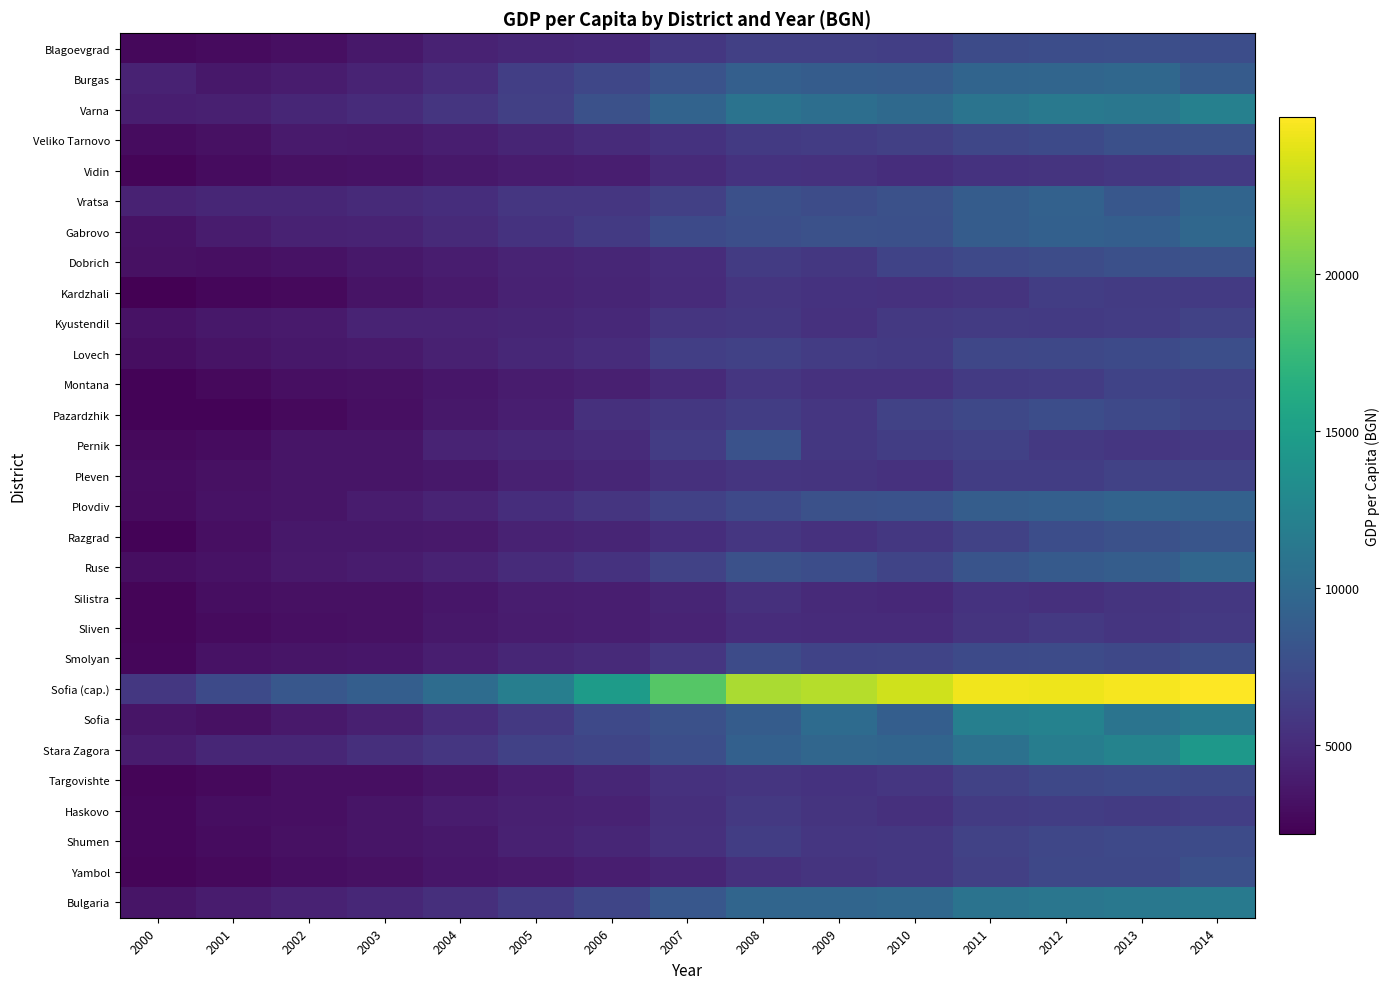

Reading left to right, transcribe all the data shown in this chart.

Blagoevgrad: 2000=2671.3	2001=2871.0	2002=3124.0	2003=3664.0	2004=4308.0	2005=4630.0	2006=4804.0	2007=5827.0	2008=6533.0	2009=6487.0	2010=6398.0	2011=7363.0	2012=7532.0	2013=7605.0	2014=7567.0
Burgas: 2000=4353.7	2001=3637.0	2002=3919.0	2003=4445.0	2004=5094.0	2005=6410.0	2006=7051.0	2007=7999.0	2008=9081.0	2009=8778.0	2010=8725.0	2011=9539.0	2012=9591.0	2013=9806.0	2014=8687.0
Varna: 2000=4063.6	2001=4175.0	2002=4582.0	2003=4964.0	2004=5705.0	2005=6456.0	2006=7810.0	2007=9409.0	2008=10820.0	2009=10371.0	2010=9950.0	2011=10911.0	2012=11395.0	2013=11235.0	2014=12096.0
Veliko Tarnovo: 2000=2917.4	2001=3234.0	2002=3811.0	2003=3704.0	2004=4053.0	2005=4530.0	2006=4993.0	2007=5546.0	2008=6057.0	2009=6186.0	2010=6512.0	2011=7059.0	2012=7335.0	2013=7758.0	2014=7801.0
Vidin: 2000=2480.0	2001=2922.0	2002=3200.0	2003=3274.0	2004=3615.0	2005=3935.0	2006=4081.0	2007=4866.0	2008=5489.0	2009=5388.0	2010=5112.0	2011=5471.0	2012=5565.0	2013=5876.0	2014=6034.0
Vratsa: 2000=4312.9	2001=4577.0	2002=4637.0	2003=4853.0	2004=5155.0	2005=5751.0	2006=5820.0	2007=6454.0	2008=7702.0	2009=7464.0	2010=7867.0	2011=8815.0	2012=9256.0	2013=8361.0	2014=9494.0
Gabrovo: 2000=3262.9	2001=3866.0	2002=4394.0	2003=4408.0	2004=4856.0	2005=5534.0	2006=6027.0	2007=7325.0	2008=7692.0	2009=7837.0	2010=7711.0	2011=8816.0	2012=9194.0	2013=8985.0	2014=9804.0
Dobrich: 2000=3224.0	2001=3068.0	2002=3297.0	2003=3643.0	2004=4033.0	2005=4462.0	2006=4637.0	2007=5089.0	2008=6159.0	2009=5851.0	2010=6748.0	2011=7201.0	2012=7440.0	2013=7747.0	2014=7802.0
Kardzhali: 2000=2166.8	2001=2607.0	2002=2730.0	2003=3332.0	2004=3810.0	2005=4340.0	2006=4512.0	2007=4981.0	2008=5710.0	2009=5513.0	2010=5422.0	2011=5602.0	2012=6285.0	2013=6151.0	2014=6041.0
Kyustendil: 2000=3261.7	2001=3648.0	2002=3844.0	2003=4453.0	2004=4467.0	2005=4566.0	2006=4825.0	2007=5676.0	2008=5832.0	2009=5439.0	2010=5925.0	2011=6119.0	2012=6078.0	2013=6195.0	2014=6656.0
Lovech: 2000=2998.3	2001=3357.0	2002=3627.0	2003=3818.0	2004=4286.0	2005=4704.0	2006=5036.0	2007=6378.0	2008=6569.0	2009=6235.0	2010=6068.0	2011=7029.0	2012=7074.0	2013=7317.0	2014=7635.0
Montana: 2000=2380.8	2001=2741.0	2002=3067.0	2003=3161.0	2004=3567.0	2005=3934.0	2006=4194.0	2007=4851.0	2008=5768.0	2009=5447.0	2010=5384.0	2011=6078.0	2012=6207.0	2013=6769.0	2014=6611.0
Pazardzhik: 2000=2379.1	2001=2426.0	2002=2777.0	2003=3076.0	2004=3594.0	2005=4077.0	2006=5318.0	2007=5848.0	2008=6337.0	2009=5777.0	2010=6641.0	2011=7118.0	2012=7554.0	2013=7242.0	2014=6842.0
Pernik: 2000=2705.0	2001=2931.0	2002=3488.0	2003=3472.0	2004=4424.0	2005=4728.0	2006=4984.0	2007=6242.0	2008=7925.0	2009=5838.0	2010=6275.0	2011=6616.0	2012=5950.0	2013=5745.0	2014=5914.0
Pleven: 2000=2919.7	2001=3231.0	2002=3419.0	2003=3445.0	2004=3648.0	2005=4288.0	2006=4626.0	2007=5321.0	2008=5673.0	2009=5590.0	2010=5399.0	2011=6317.0	2012=6298.0	2013=6639.0	2014=6710.0
Plovdiv: 2000=2877.2	2001=3260.0	2002=3476.0	2003=3871.0	2004=4432.0	2005=5168.0	2006=5681.0	2007=6601.0	2008=7178.0	2009=7798.0	2010=7924.0	2011=8888.0	2012=9087.0	2013=9394.0	2014=9268.0
Razgrad: 2000=2427.7	2001=3126.0	2002=3629.0	2003=3655.0	2004=3763.0	2005=4371.0	2006=4547.0	2007=5148.0	2008=5764.0	2009=5391.0	2010=5880.0	2011=6708.0	2012=7584.0	2013=7846.0	2014=8152.0
Ruse: 2000=3036.9	2001=3305.0	2002=3683.0	2003=3890.0	2004=4348.0	2005=5010.0	2006=5515.0	2007=6645.0	2008=7784.0	2009=7529.0	2010=6872.0	2011=8125.0	2012=8595.0	2013=8903.0	2014=9675.0
Silistra: 2000=2511.8	2001=3044.0	2002=3209.0	2003=3169.0	2004=3556.0	2005=3987.0	2006=4106.0	2007=4564.0	2008=5295.0	2009=4909.0	2010=4785.0	2011=5553.0	2012=5338.0	2013=5582.0	2014=5826.0
Sliven: 2000=2453.5	2001=2795.0	2002=3089.0	2003=3188.0	2004=3600.0	2005=3932.0	2006=4094.0	2007=4475.0	2008=5065.0	2009=5014.0	2010=4984.0	2011=5559.0	2012=5938.0	2013=5654.0	2014=5936.0
Smolyan: 2000=2598.3	2001=3301.0	2002=3480.0	2003=3572.0	2004=4081.0	2005=4626.0	2006=4924.0	2007=5815.0	2008=7352.0	2009=6769.0	2010=6875.0	2011=7287.0	2012=7385.0	2013=7142.0	2014=7554.0
Sofia (cap.): 2000=5844.7	2001=7285.0	2002=8372.0	2003=8987.0	2004=10207.0	2005=11906.0	2006=14718.0	2007=18949.0	2008=22054.0	2009=22419.0	2010=23366.0	2011=24536.0	2012=24415.0	2013=24680.0	2014=24982.0
Sofia: 2000=3470.8	2001=3214.0	2002=3732.0	2003=4171.0	2004=5020.0	2005=5916.0	2006=7208.0	2007=7784.0	2008=8798.0	2009=10134.0	2010=9008.0	2011=12021.0	2012=12286.0	2013=10978.0	2014=11544.0
Stara Zagora: 2000=3940.7	2001=4624.0	2002=4620.0	2003=5203.0	2004=5793.0	2005=6553.0	2006=6891.0	2007=7605.0	2008=9178.0	2009=9713.0	2010=9514.0	2011=10640.0	2012=11839.0	2013=12375.0	2014=14348.0
Targovishte: 2000=2499.4	2001=2753.0	2002=3132.0	2003=3087.0	2004=3450.0	2005=3974.0	2006=4632.0	2007=5401.0	2008=5730.0	2009=5503.0	2010=5786.0	2011=6675.0	2012=7075.0	2013=7310.0	2014=7113.0
Haskovo: 2000=2606.3	2001=2969.0	2002=3142.0	2003=3464.0	2004=3880.0	2005=4137.0	2006=4359.0	2007=5230.0	2008=5960.0	2009=5574.0	2010=5306.0	2011=6095.0	2012=6311.0	2013=6136.0	2014=6386.0
Shumen: 2000=2564.1	2001=2882.0	2002=3154.0	2003=3454.0	2004=3644.0	2005=4228.0	2006=4596.0	2007=5301.0	2008=6273.0	2009=5771.0	2010=5832.0	2011=6624.0	2012=7006.0	2013=7243.0	2014=7376.0
Yambol: 2000=2459.8	2001=2786.0	2002=2979.0	2003=3222.0	2004=3584.0	2005=3720.0	2006=4039.0	2007=4548.0	2008=5294.0	2009=5627.0	2010=5892.0	2011=6489.0	2012=7086.0	2013=7130.0	2014=7751.0
Bulgaria: 2000=3479.3	2001=3902.0	2002=4318.0	2003=4667.0	2004=5282.0	2005=6065.0	2006=6948.0	2007=8351.0	2008=9588.0	2009=9603.0	2010=9793.0	2011=10900.0	2012=11161.0	2013=11283.0	2014=11574.0